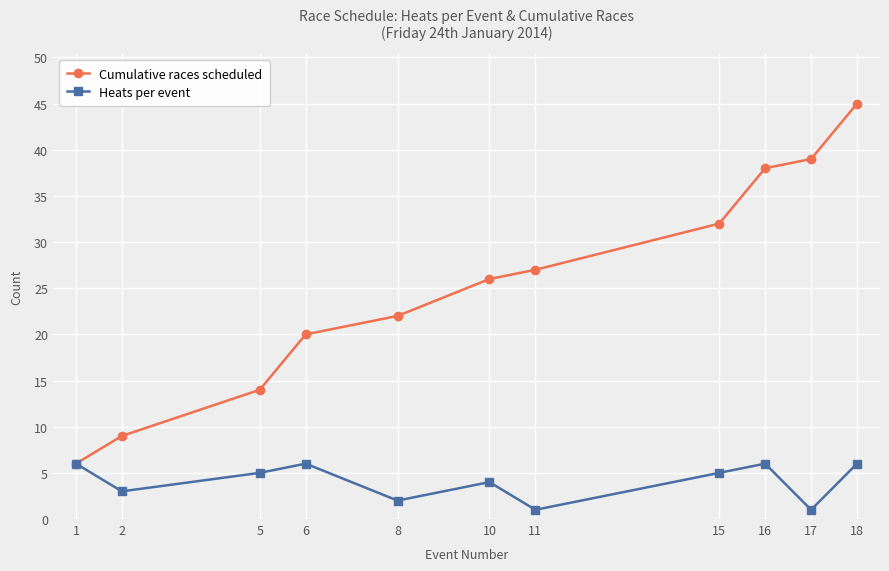

What is the difference between the highest and lowest values at 8?

20